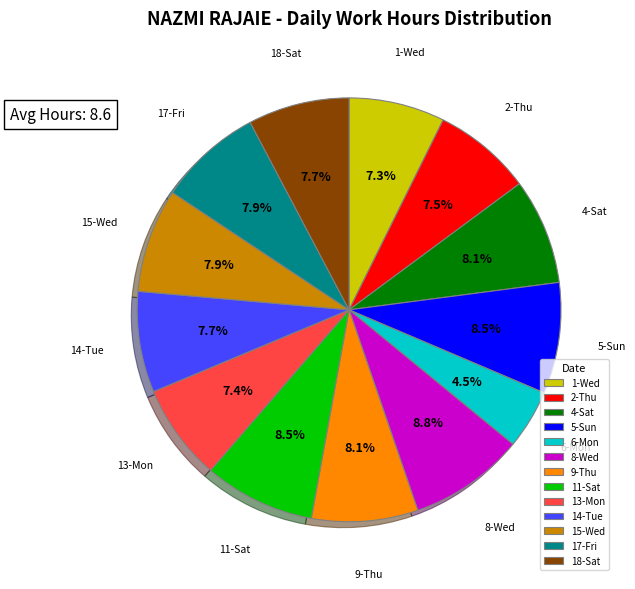

Is there any slice that represents more than half of the pie?

No